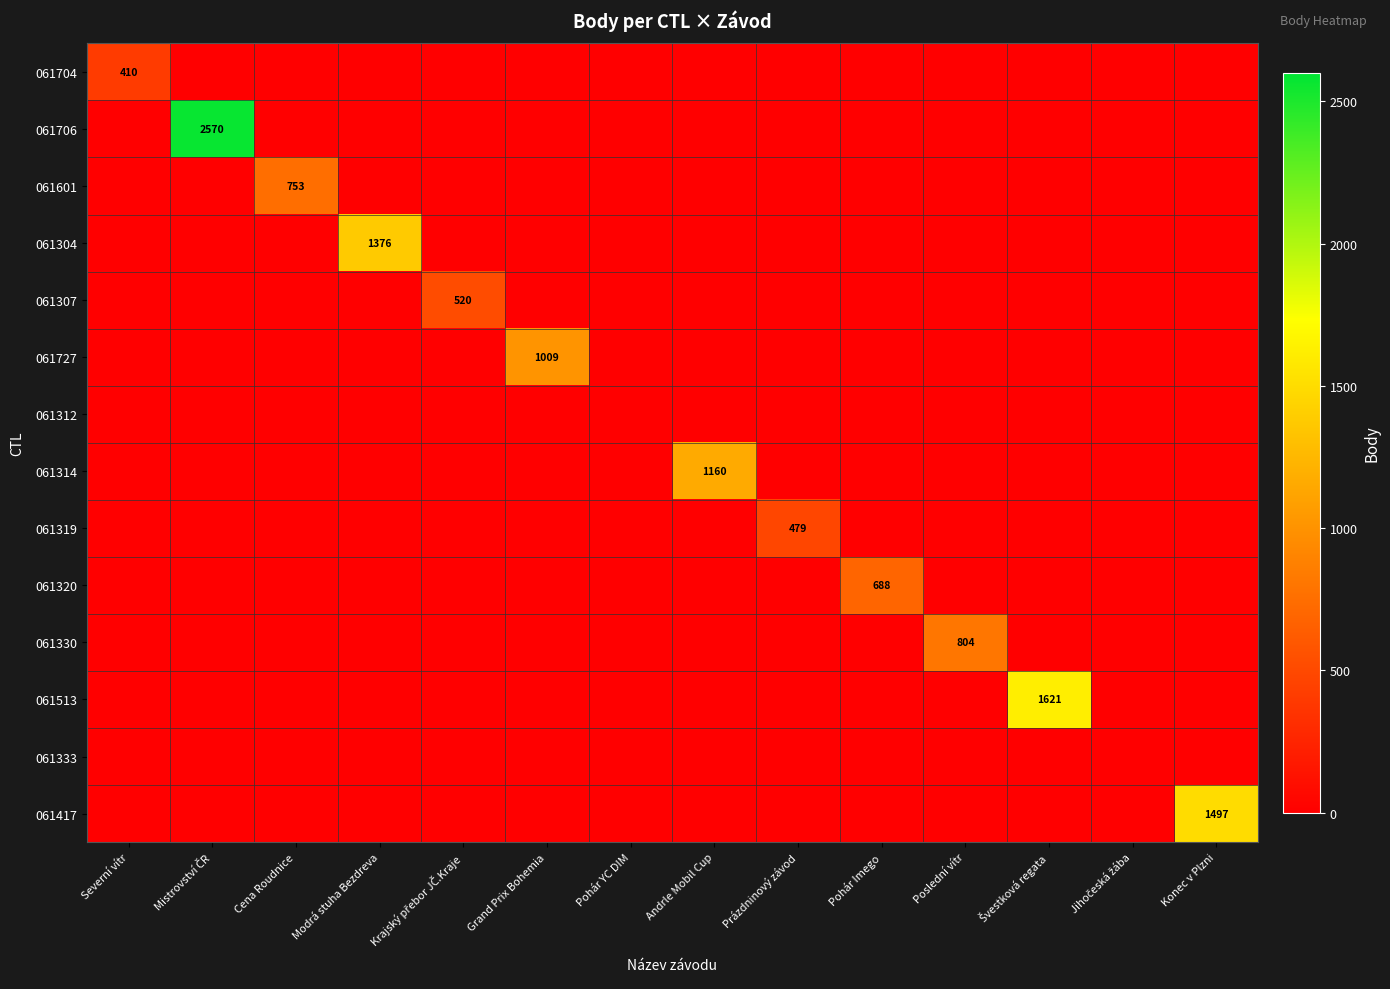

How many positive values does the 061706 series have?

1